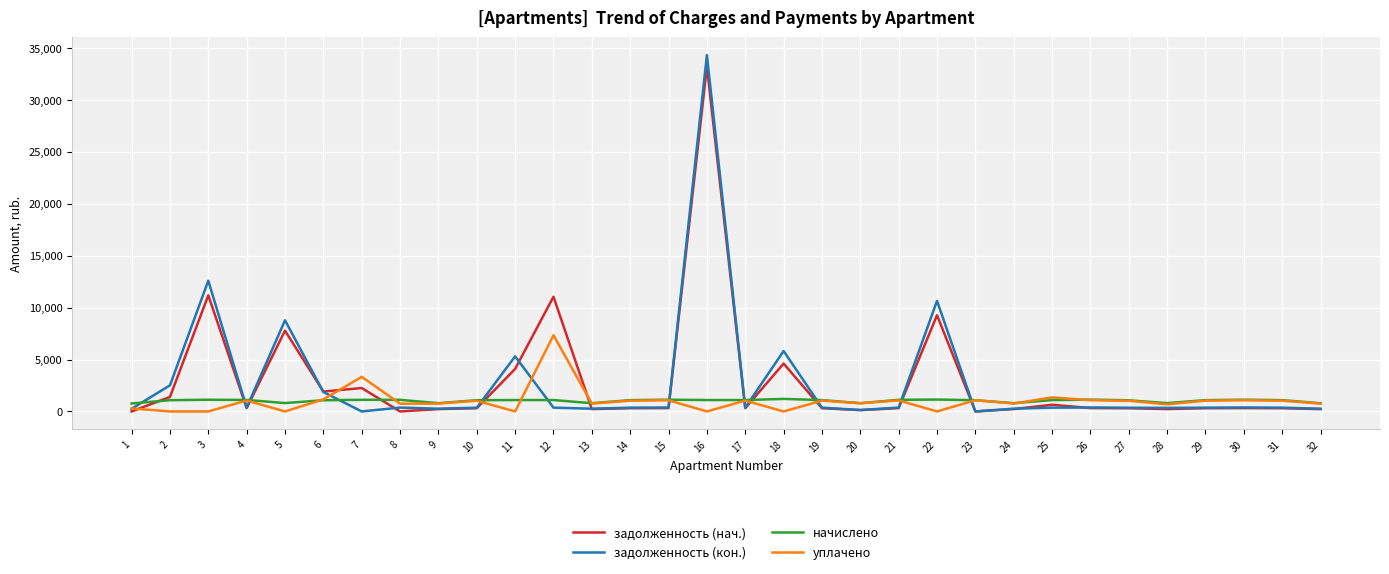

What is the highest value of the задолженность (нач.) series?

33212.9